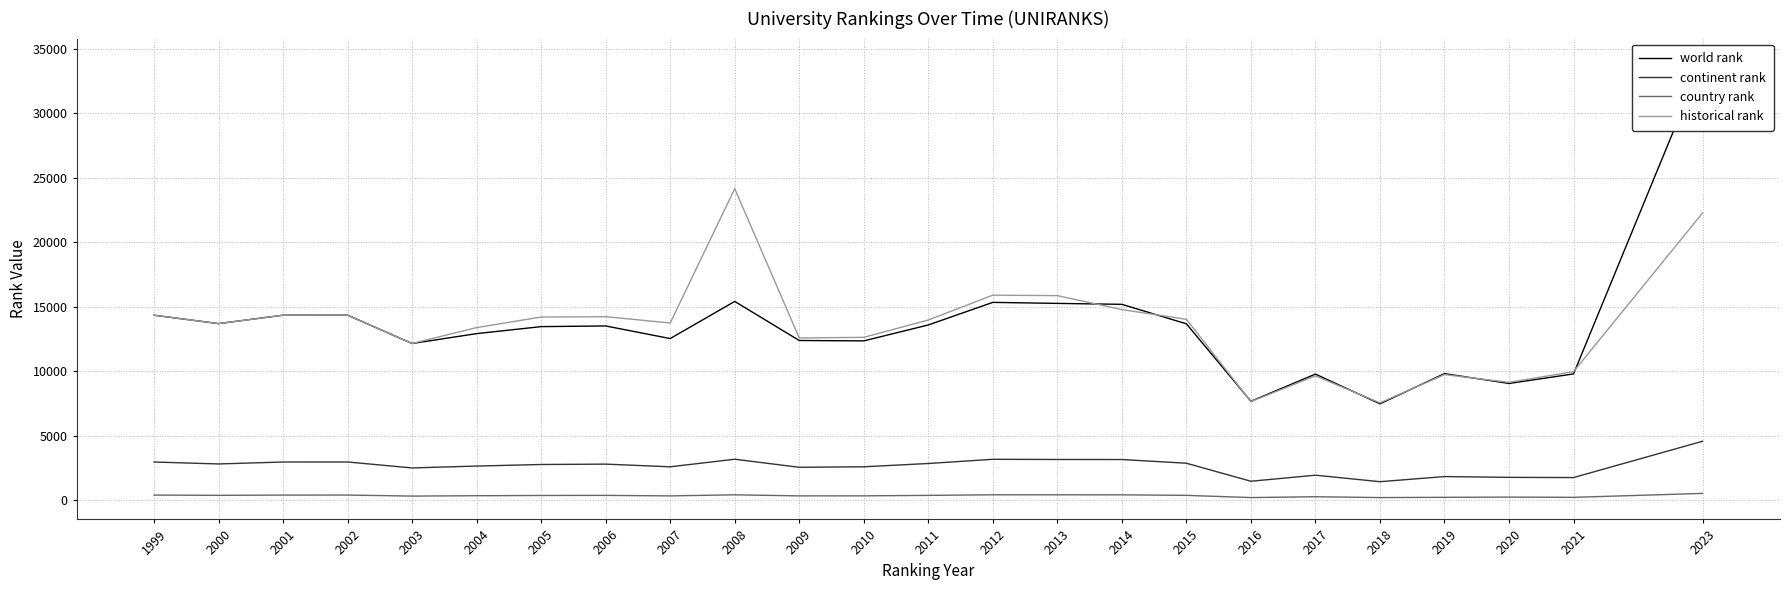

How many values in the world rank series exceed 13511?

11